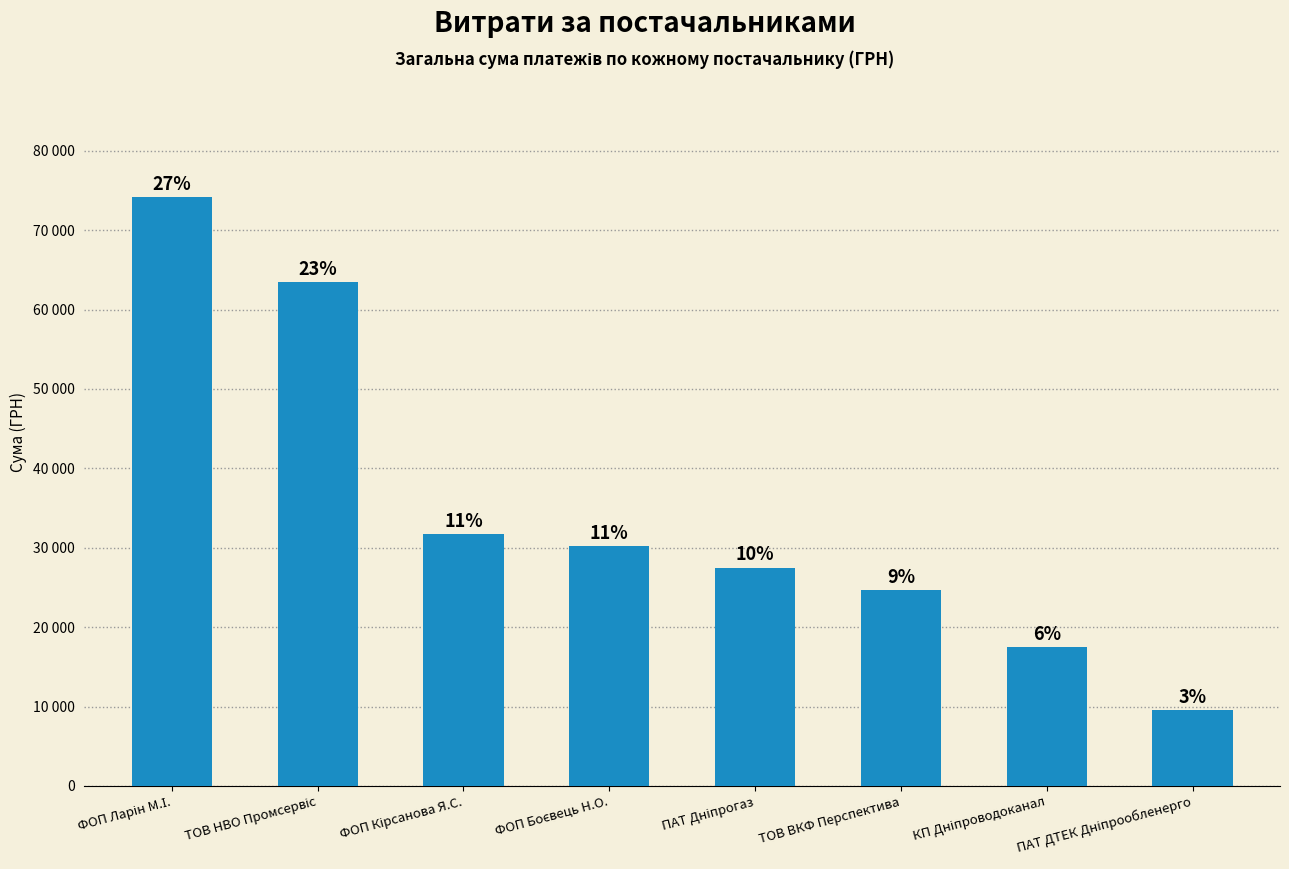

Does the chart contain any negative values?

No